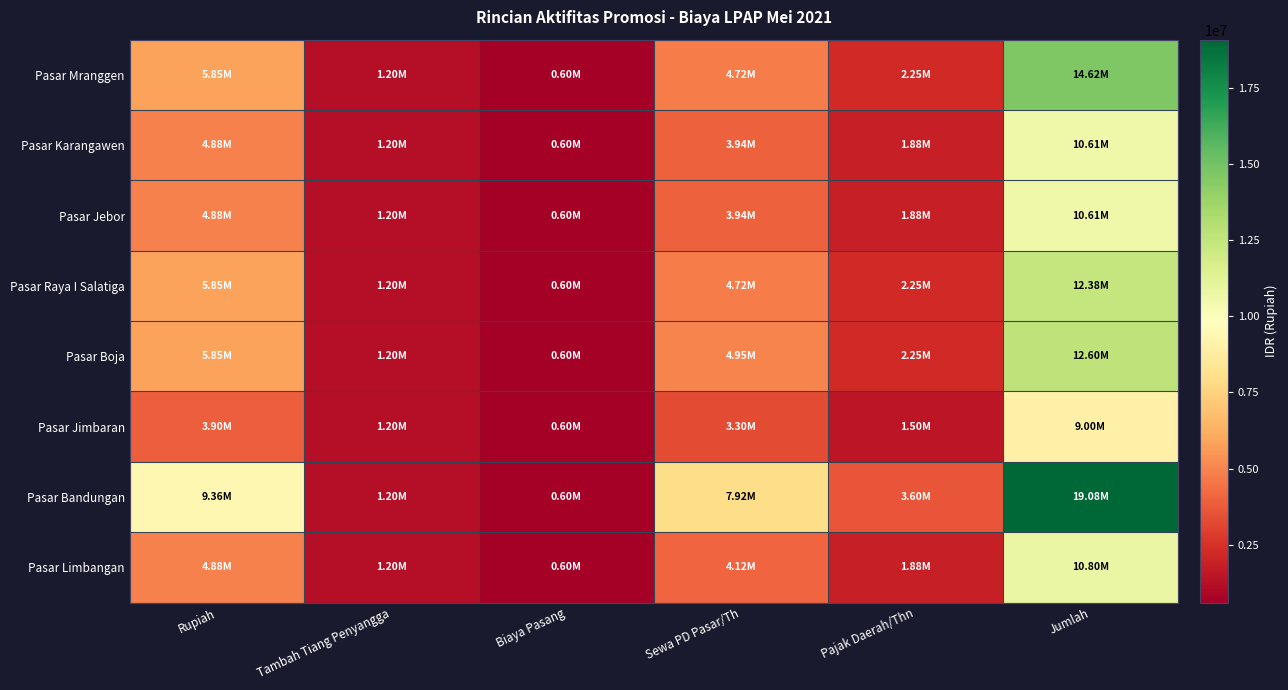

Which series has the largest range (max minus min)?

Pasar Bandungan